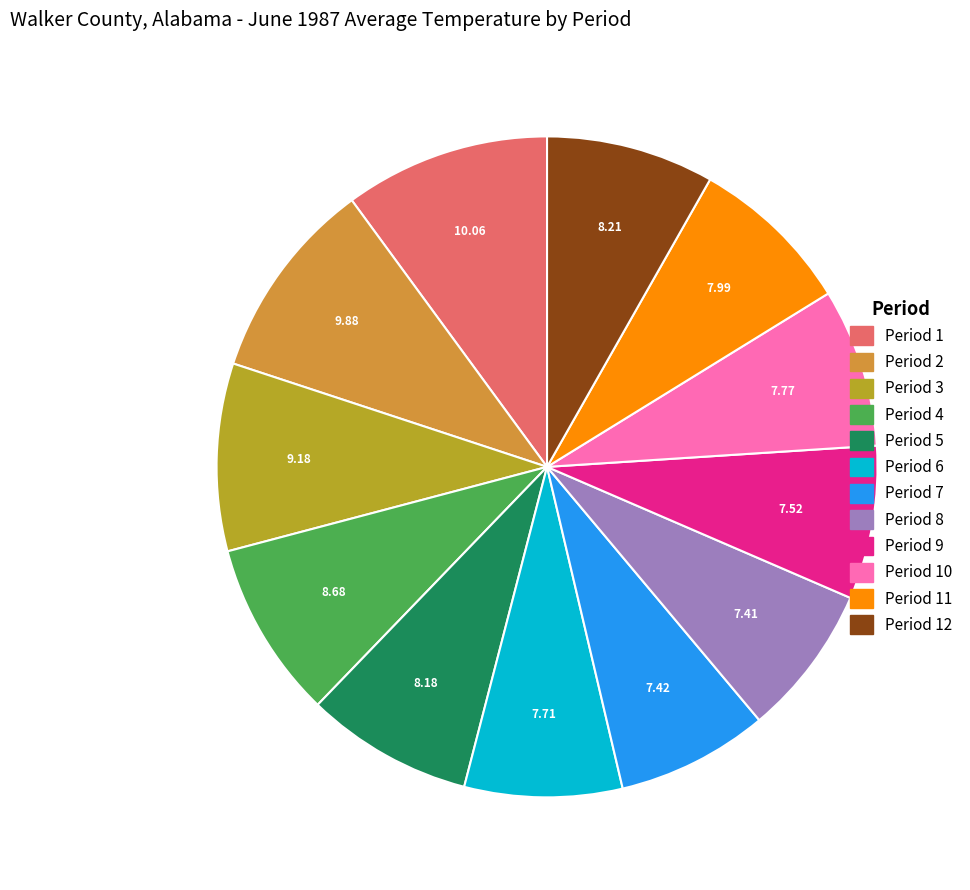

Is there a majority slice in this chart?

No